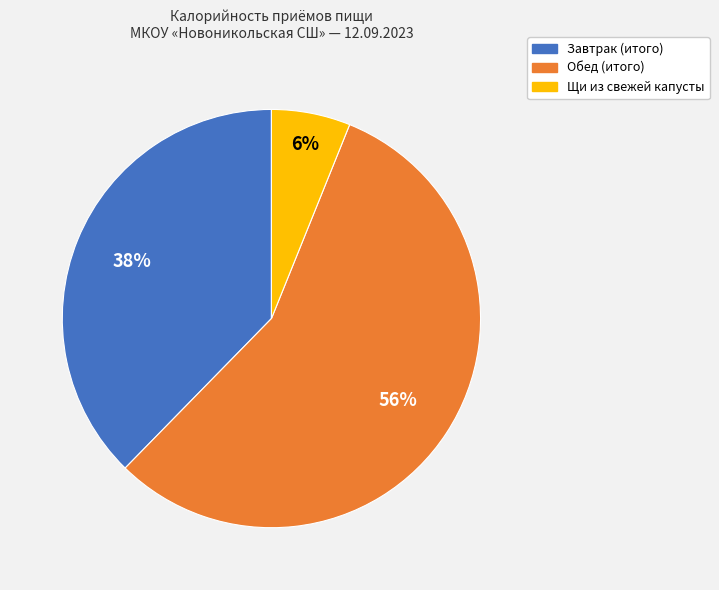

Count the number of slices in the pie.

3